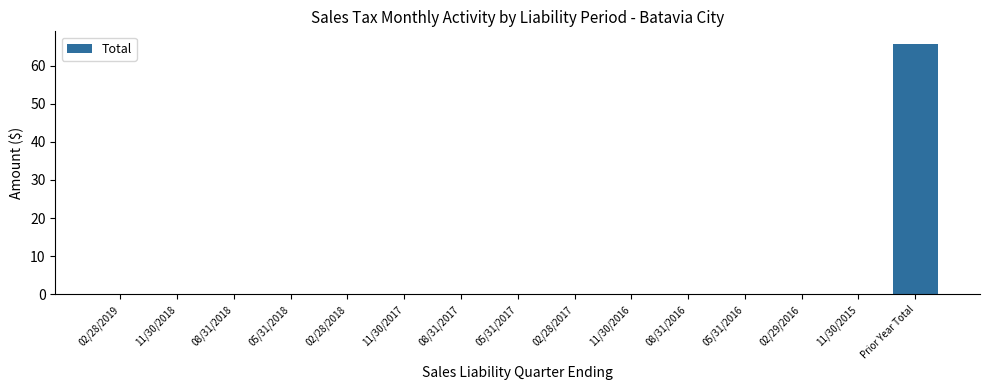

How many distinct data groups are displayed?

1